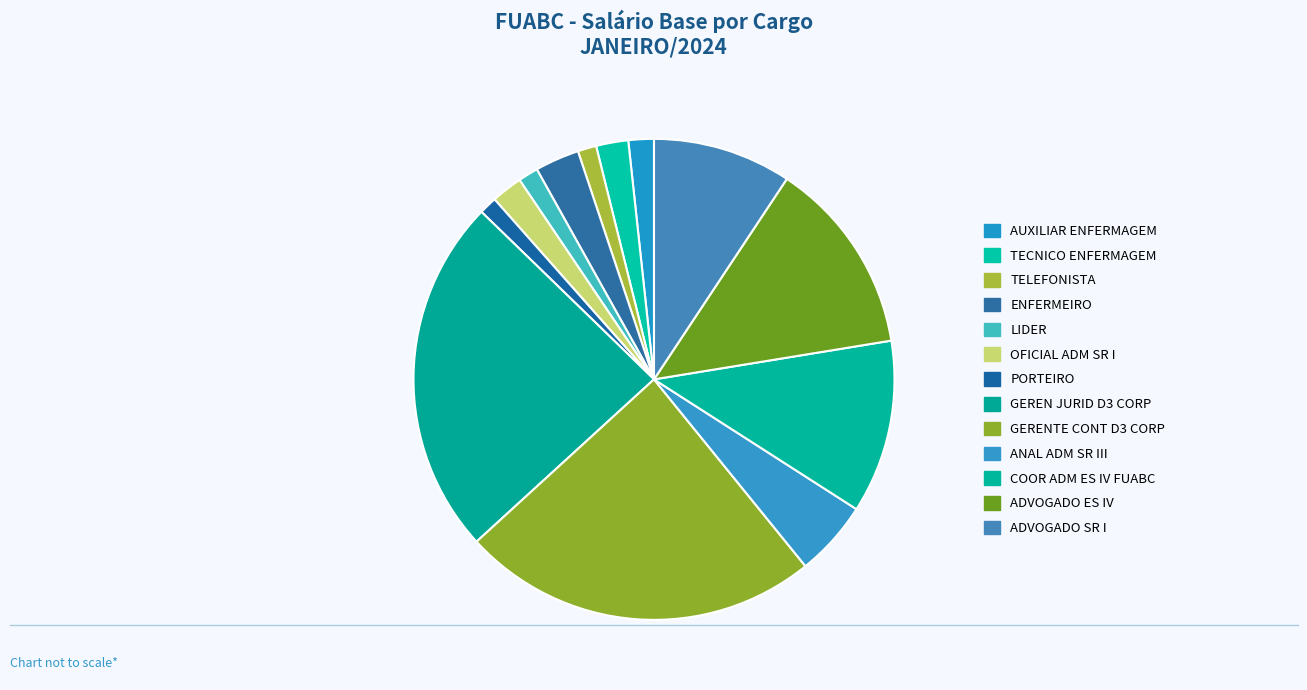

What is the largest slice in the pie chart?

GEREN JURID D3 CORP